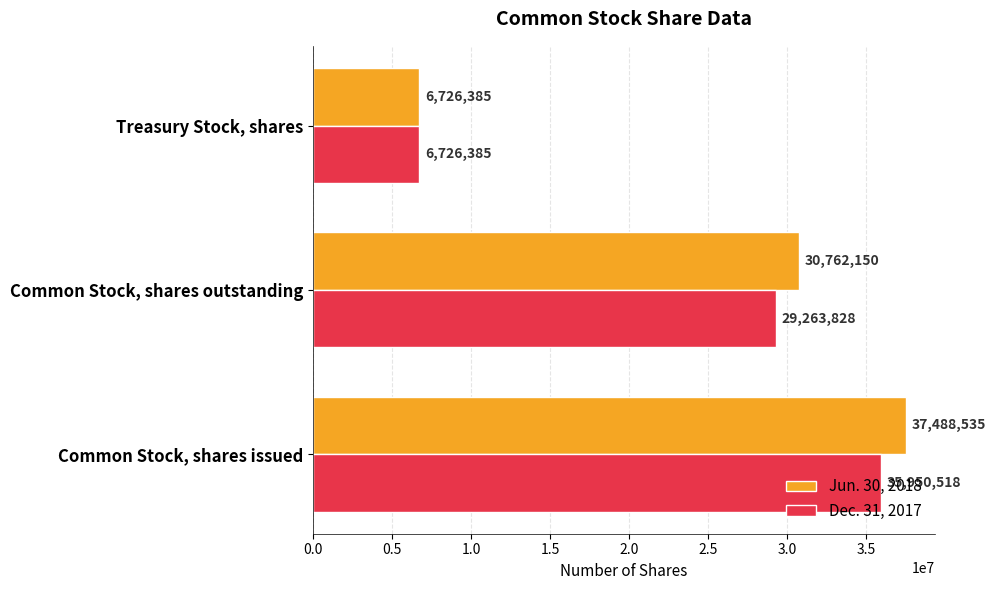

The value of Jun. 30, 2018 at Treasury Stock, shares is 6726385. True or false?

True